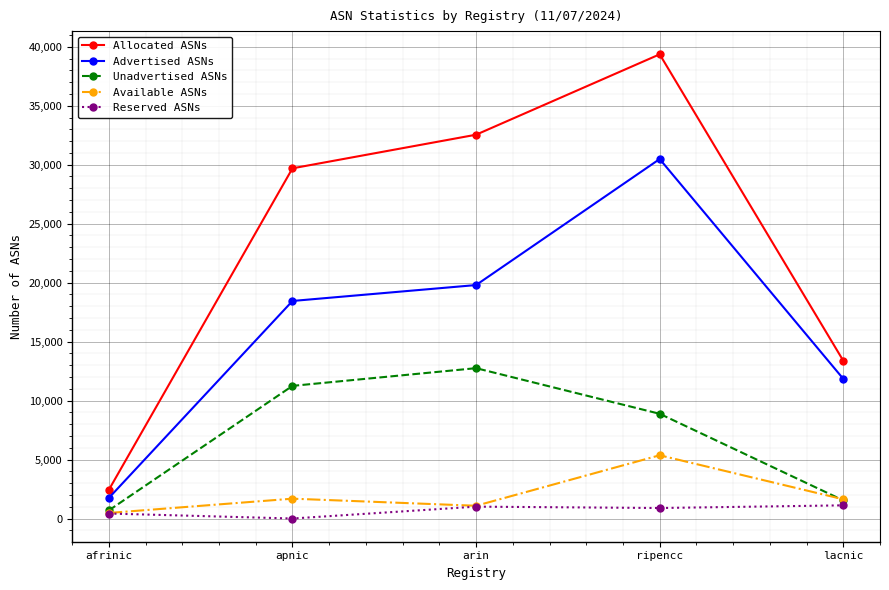

How many interior local peaks does the Reserved ASNs series have?

1